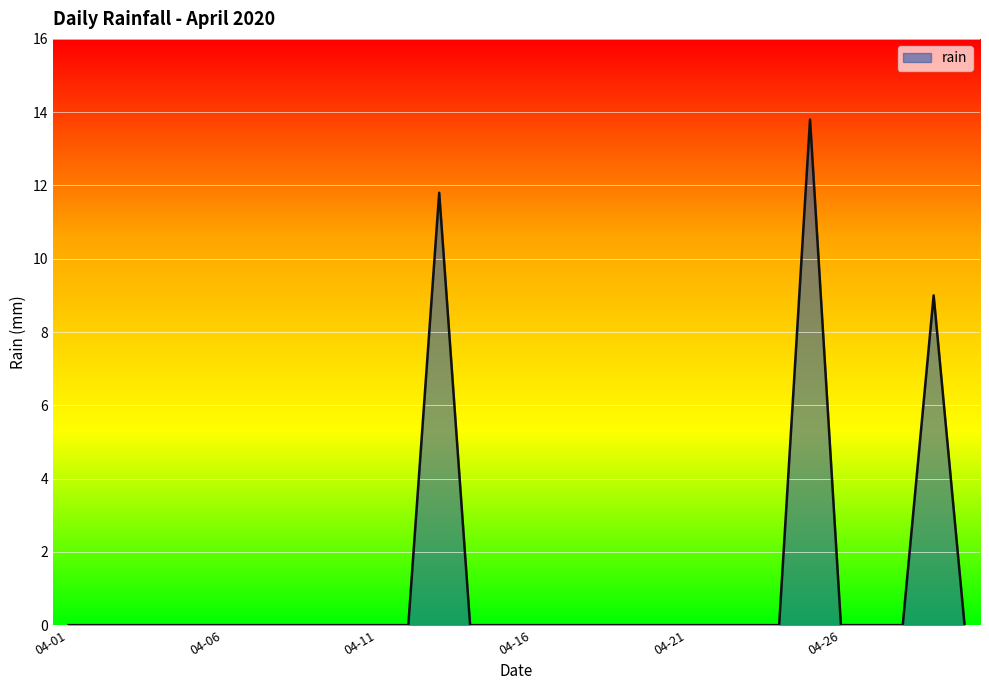

What is the difference between the maximum and minimum values?

13.8